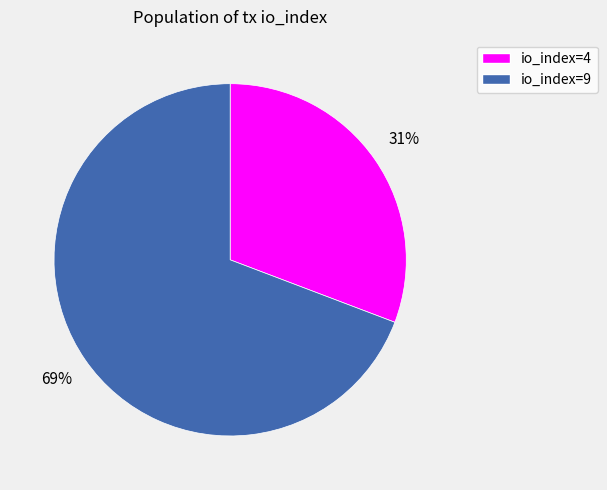

True or false: io_index=4 accounts for 31% of the total.

True